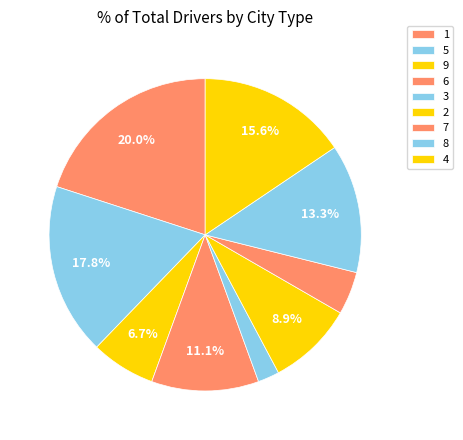

How many segments does this pie chart have?

9